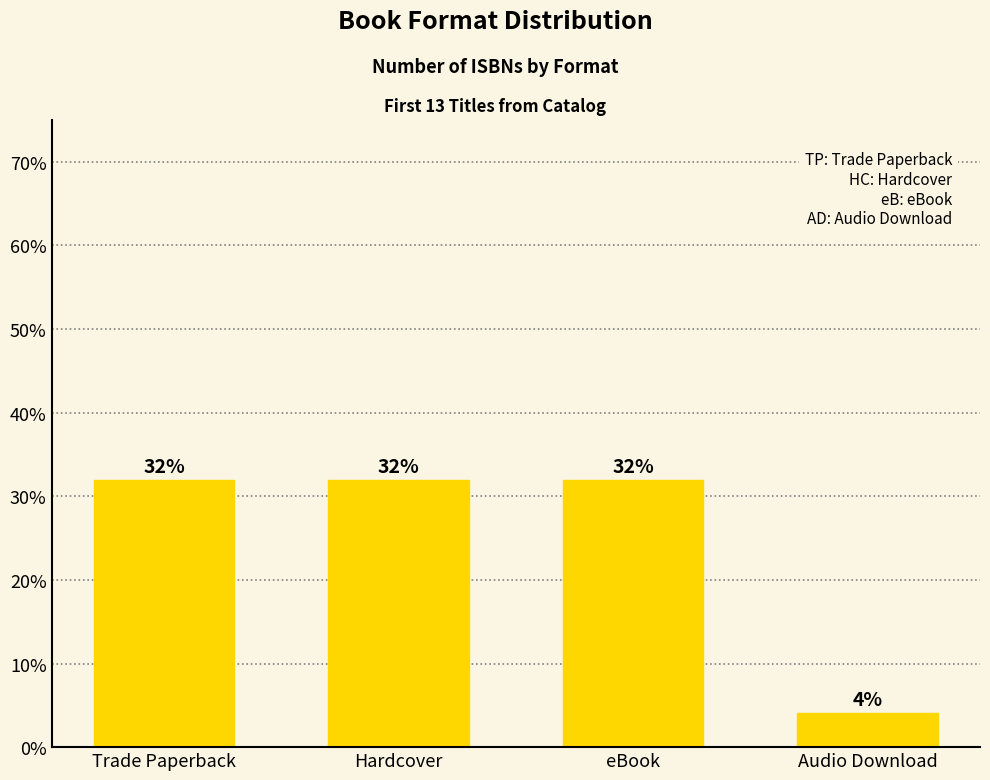

What is the approximate value at Audio Download?

4.1